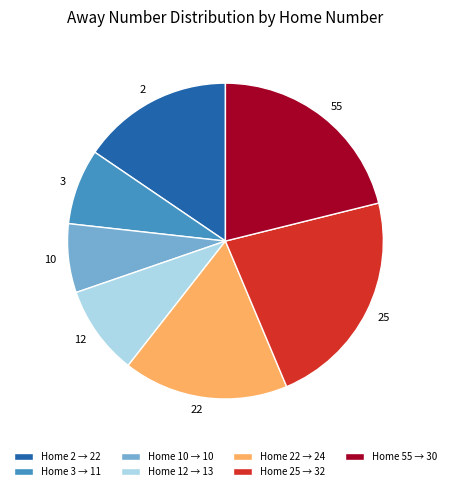

Which has a higher value, 25 or 10?

25